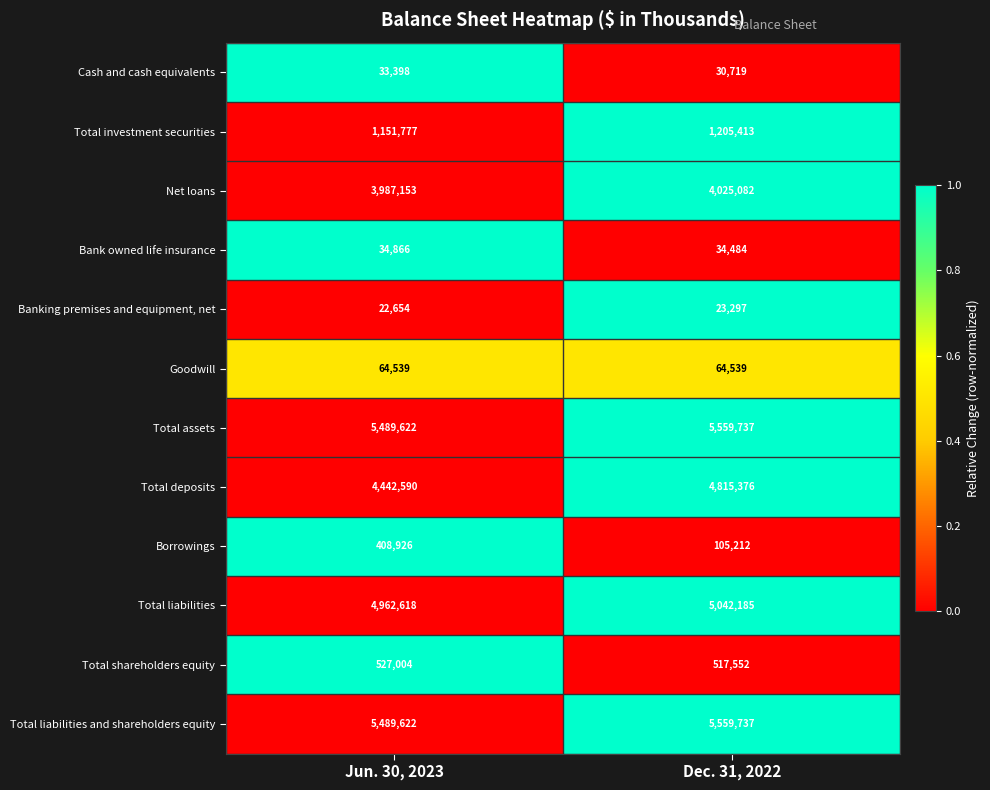

What is the approximate value of Net loans at Dec. 31, 2022, to the nearest 100?

4025100